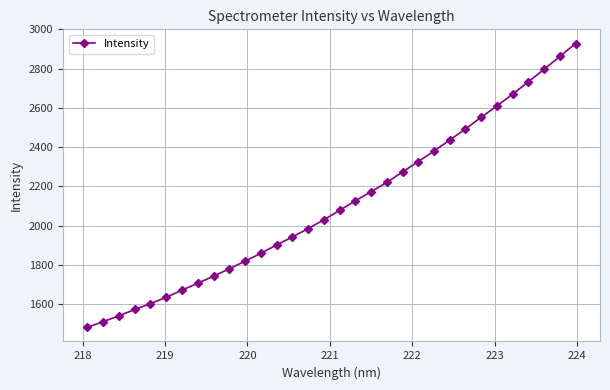

What is the smallest value displayed?

1483.2